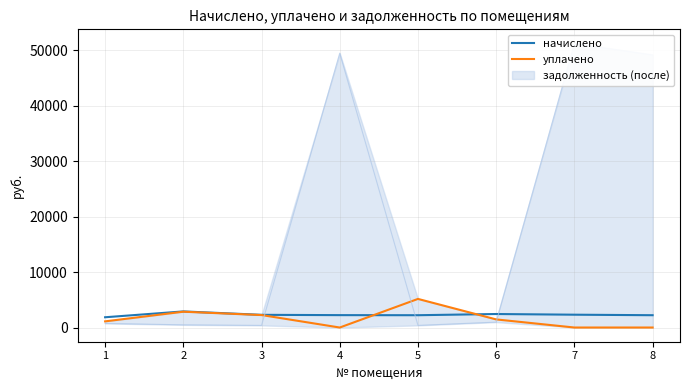

What is the highest value of the начислено series?

2905.1